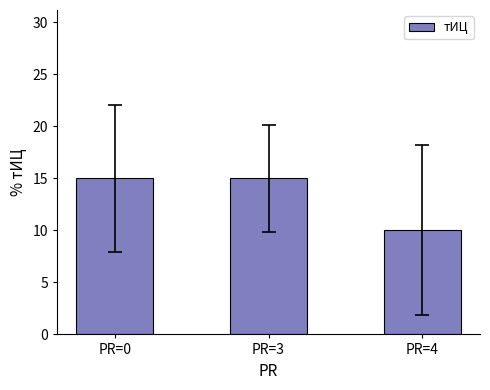

What is the sum of all values?

40